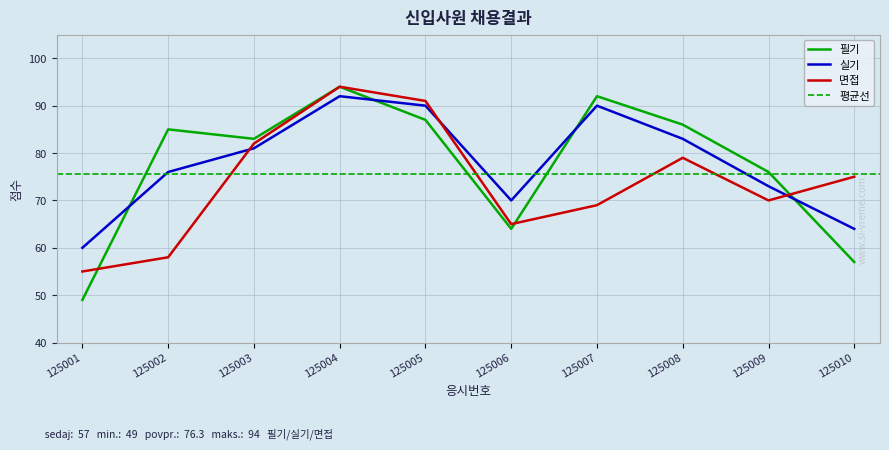

How many interior local valleys does the 필기 series have?

2